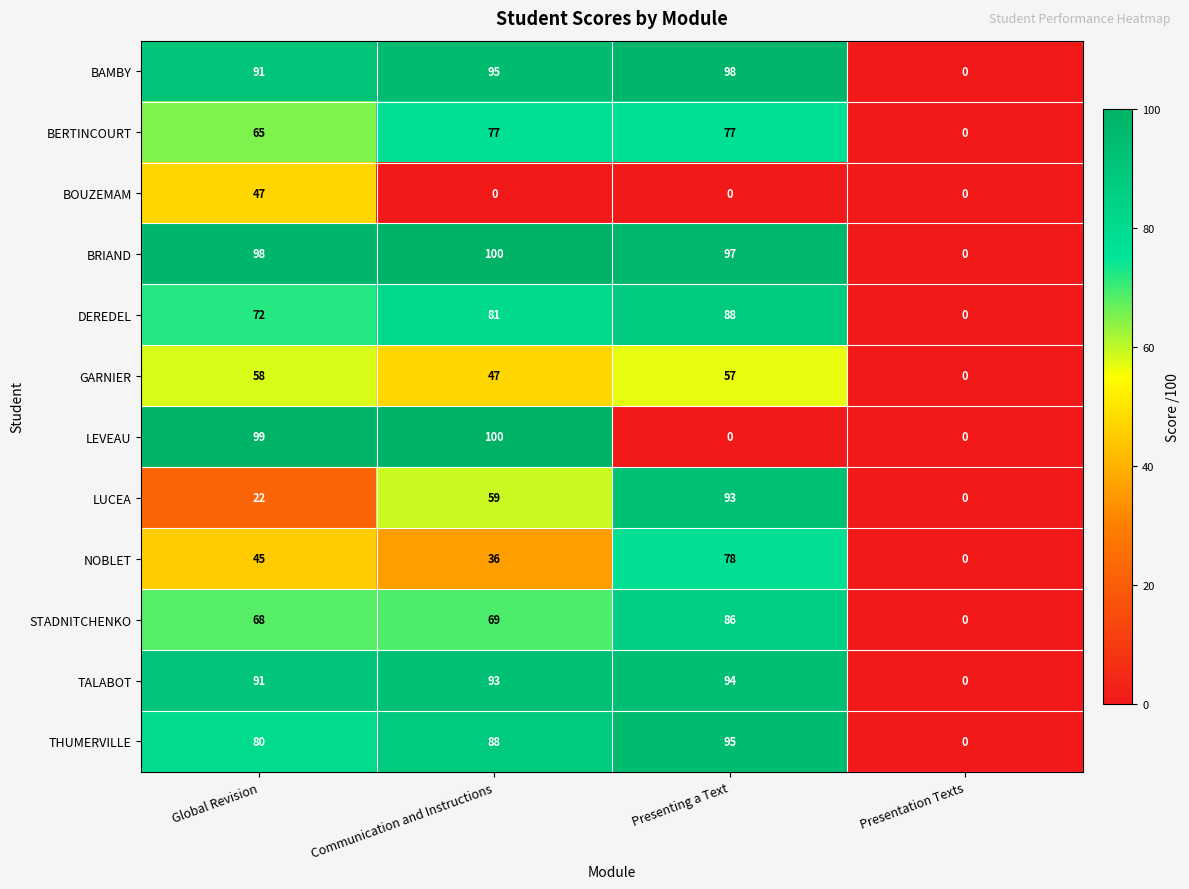

How many categories are shown in the chart?

4